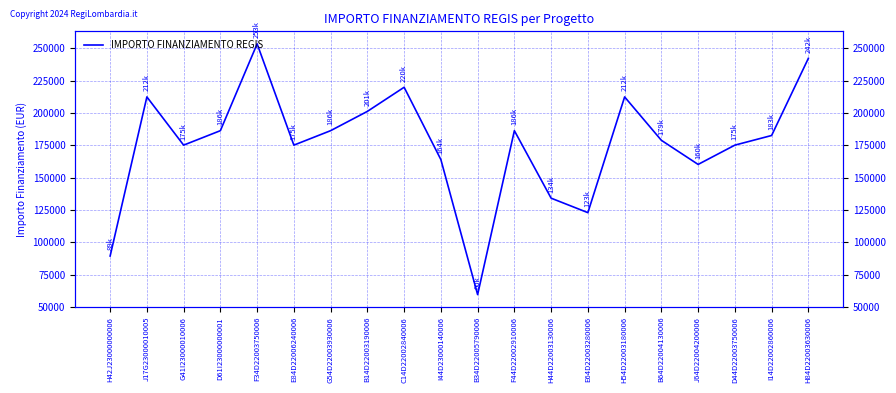

At which category does the chart reach its peak across all series?

F34D22003750006